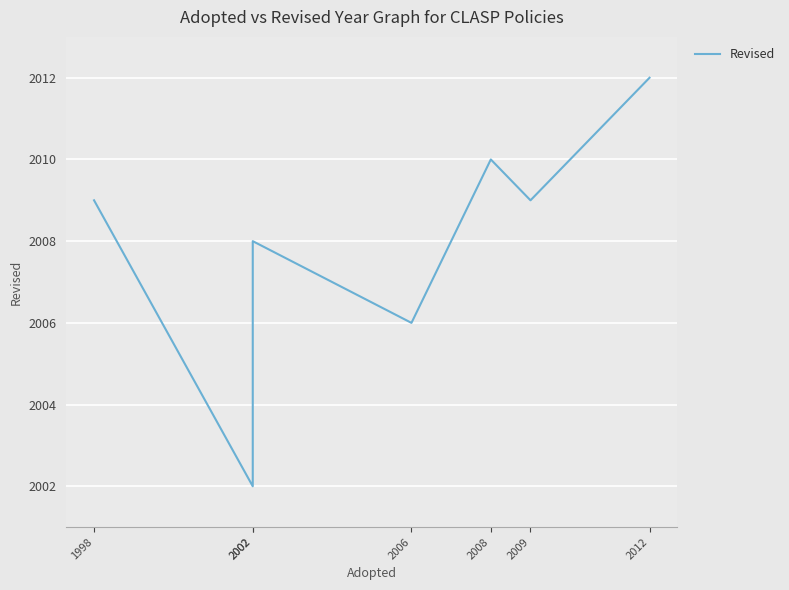

At which category does the data reach its first local peak?

2002